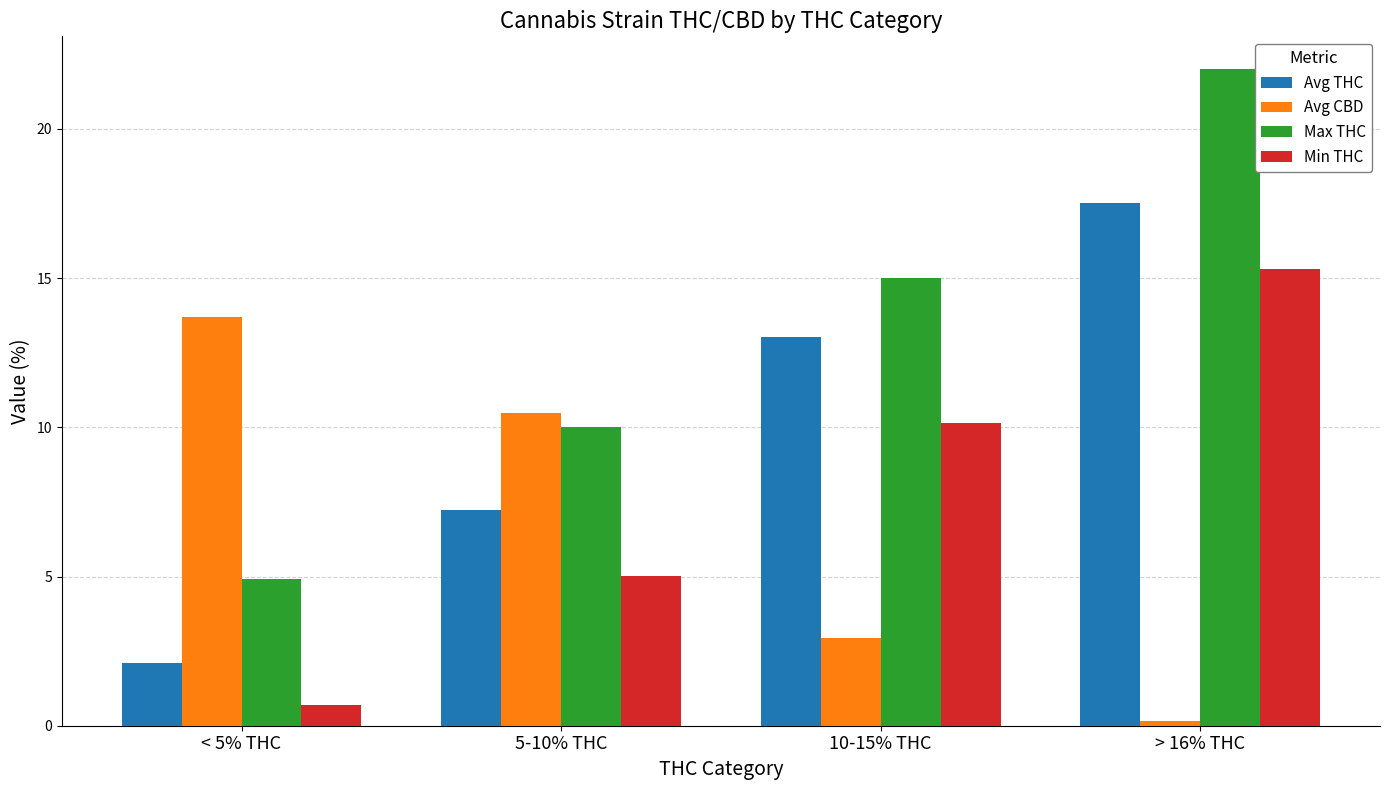

Which series has the widest spread of values?

Max THC